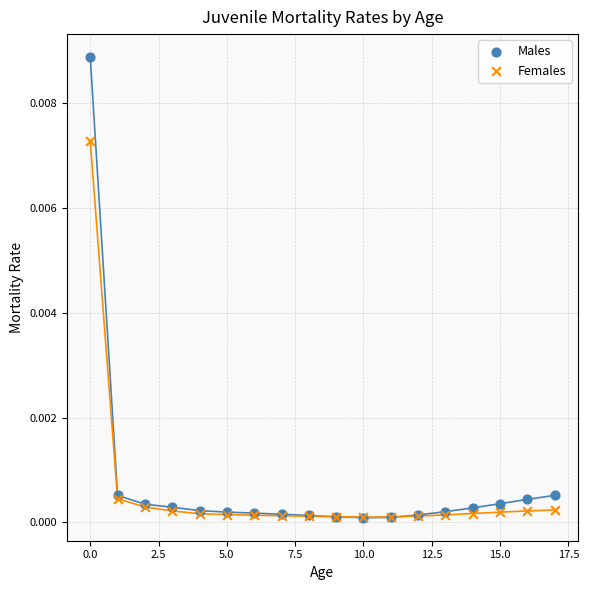

What are all the series names shown in the legend?

Males, Females